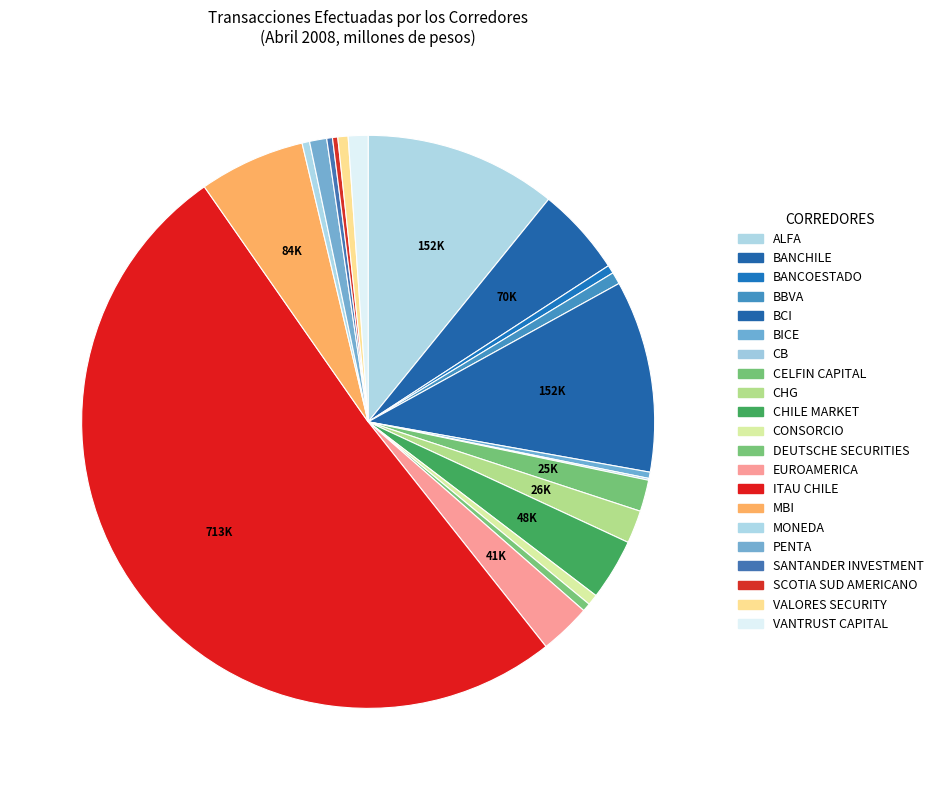

How many segments does this pie chart have?

21